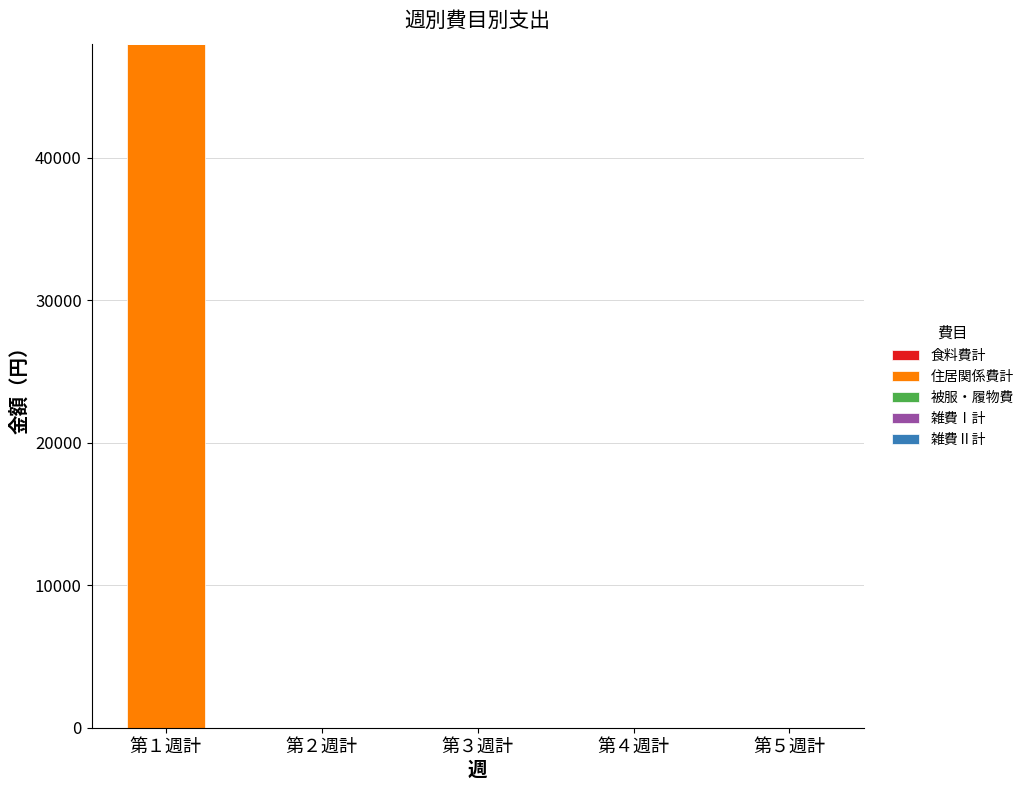

What is the change in value from 第１週計 to 第４週計?

-48000